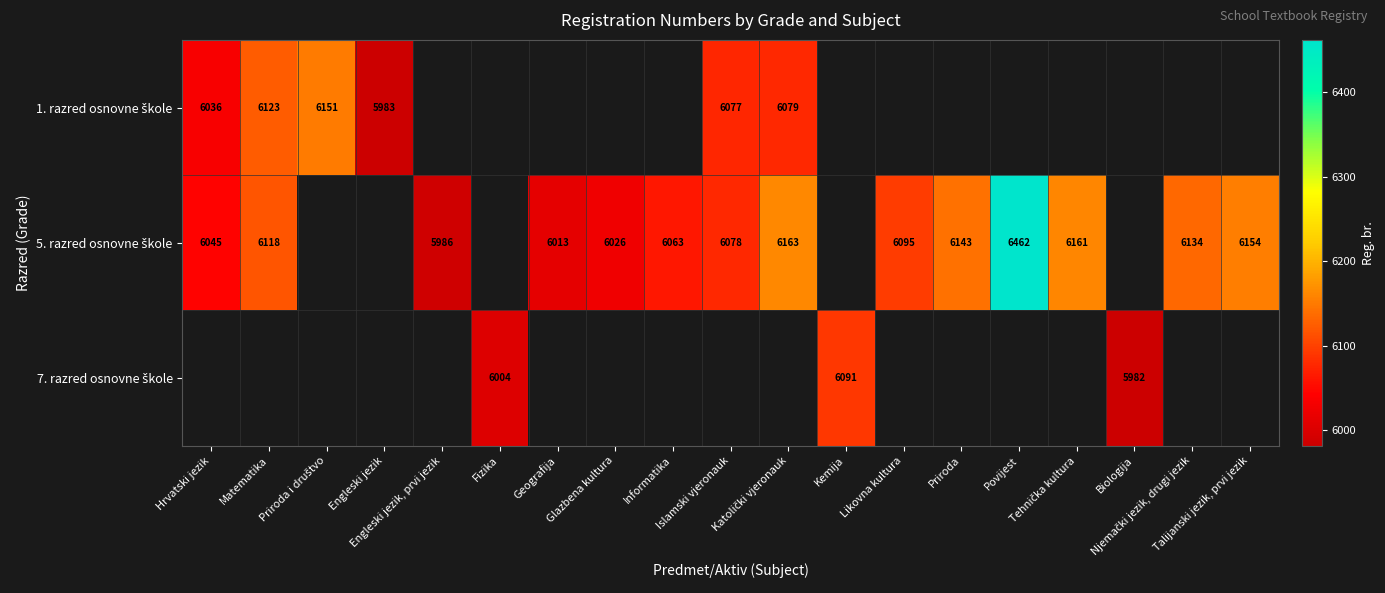

At which category does the chart reach its peak across all series?

Povijest